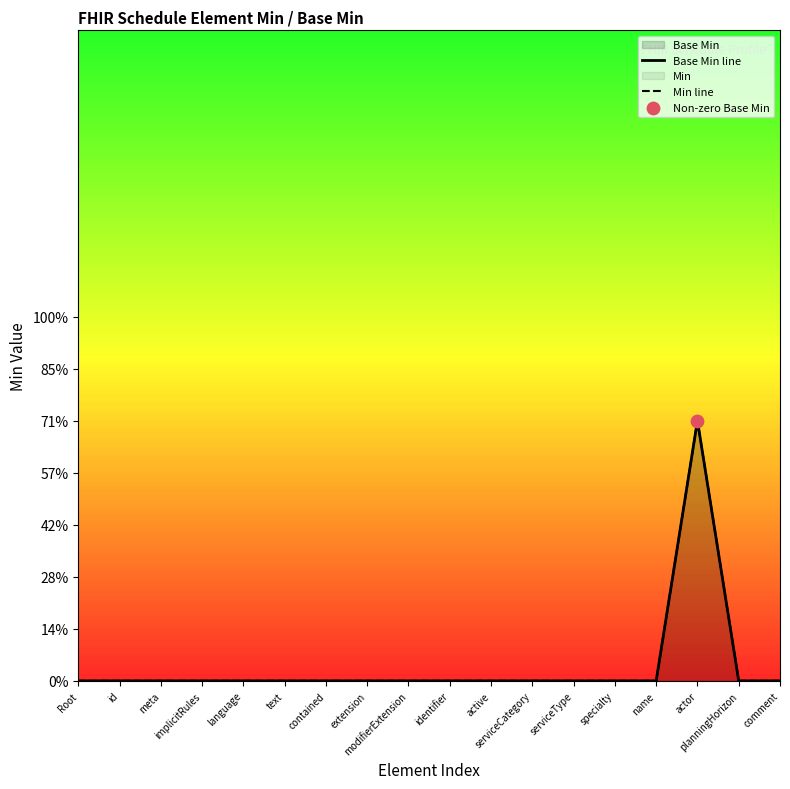

At how many categories does at least one series exceed 0?

1